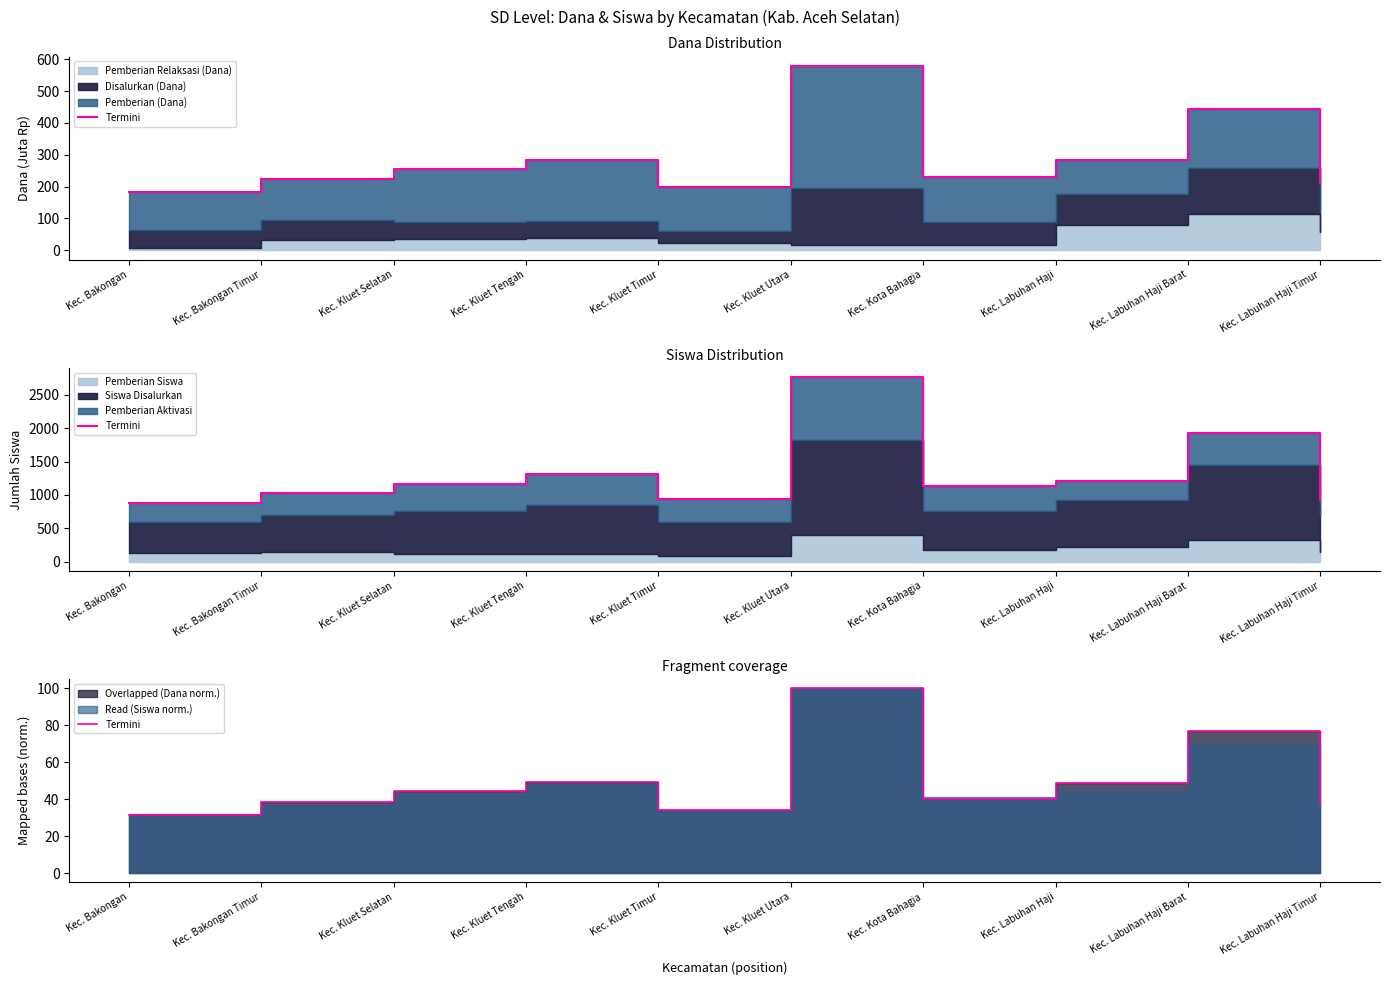

Is it true that the value at Kec. Kluet Timur is 50.8?

False